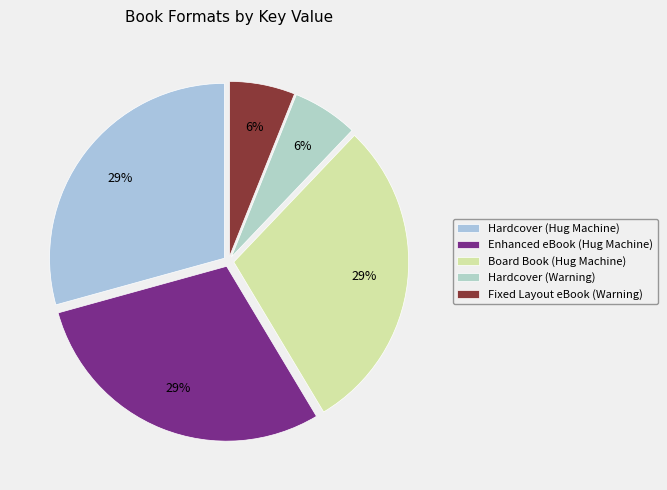

What portion of the pie excludes Fixed Layout eBook (Warning)?

93.9%